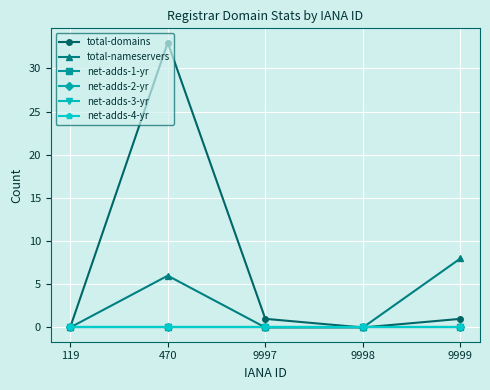

What is the maximum value shown in the chart?

33